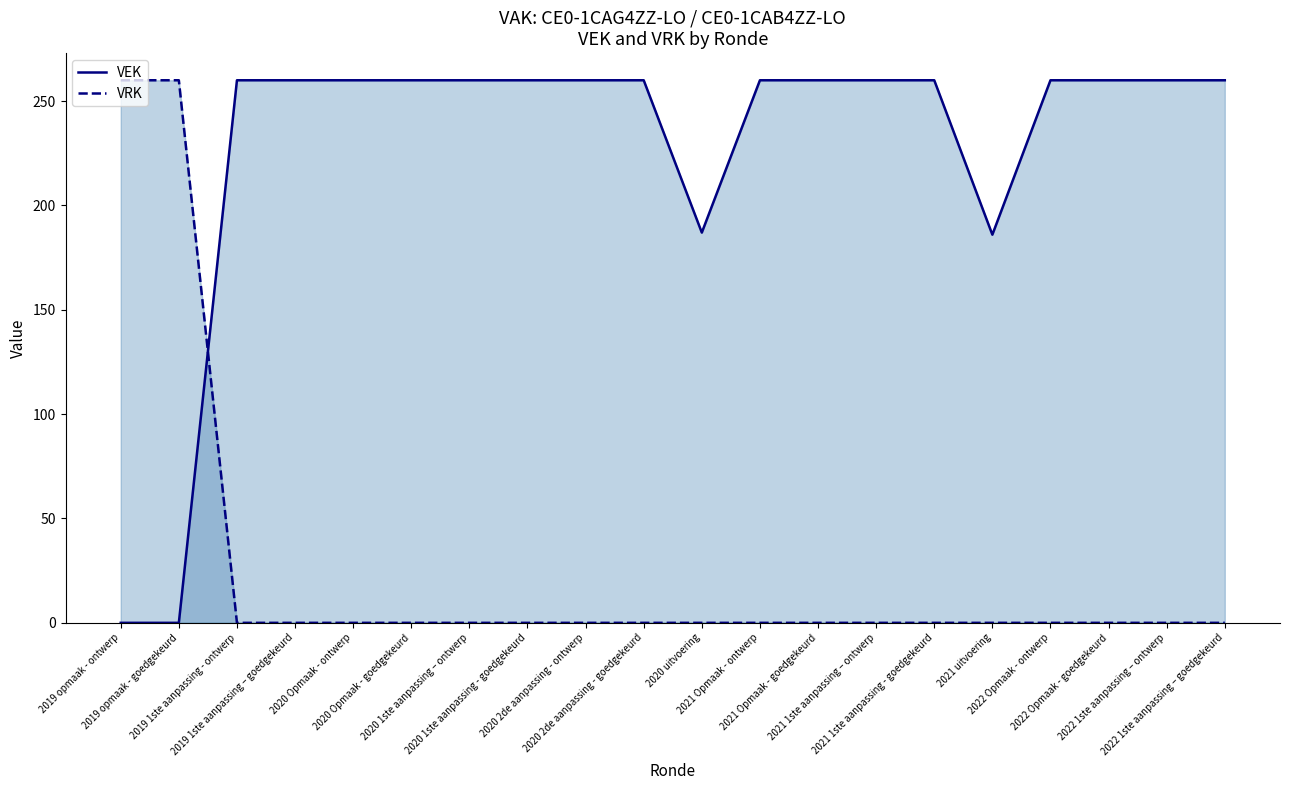

What is the difference between the maximum and minimum values in the VEK series?

260